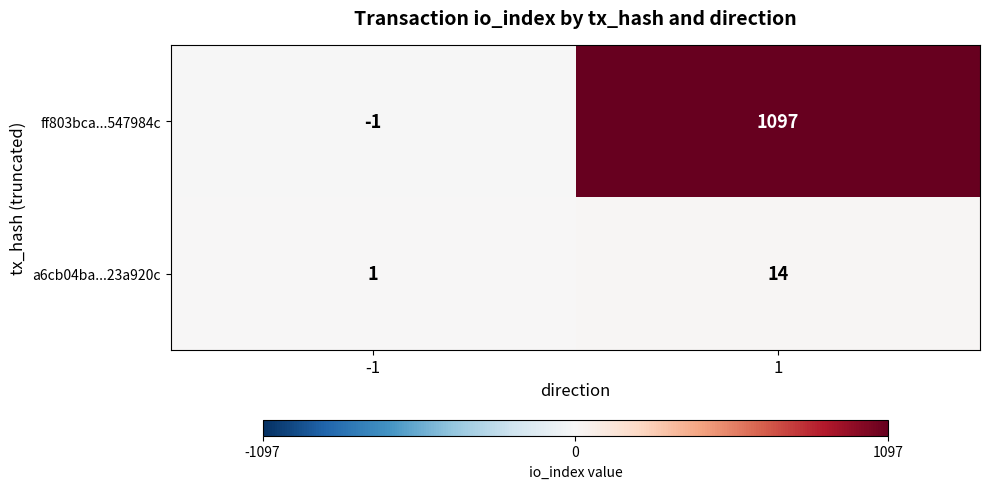

Is it true that ff803bca...547984c equals 513 at 1?

False